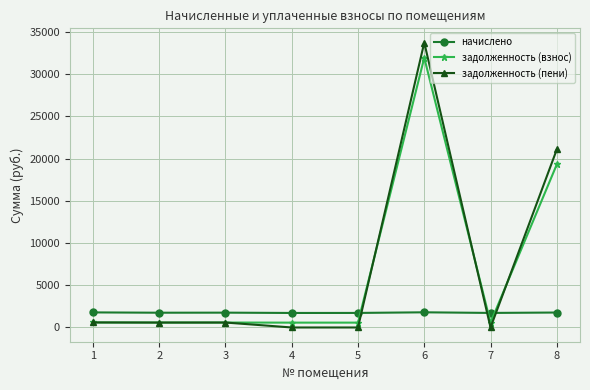

Which series has the largest range (max minus min)?

задолженность (пени)